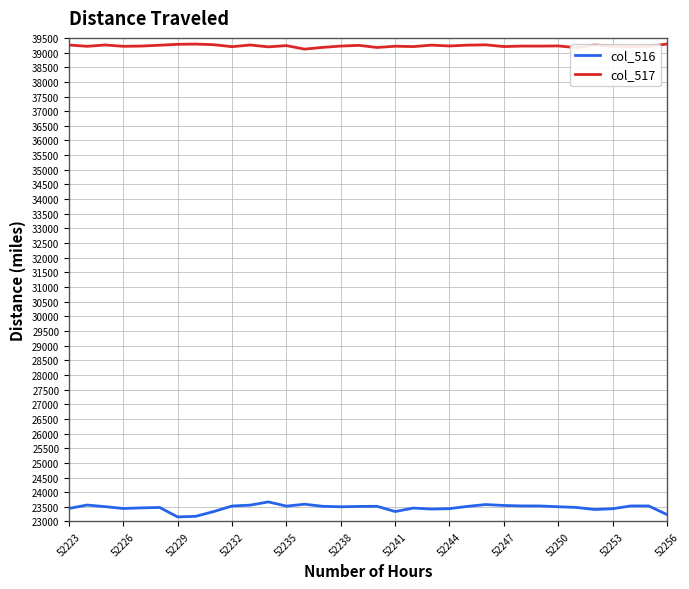

Does the chart display data point markers on the line(s)?

No